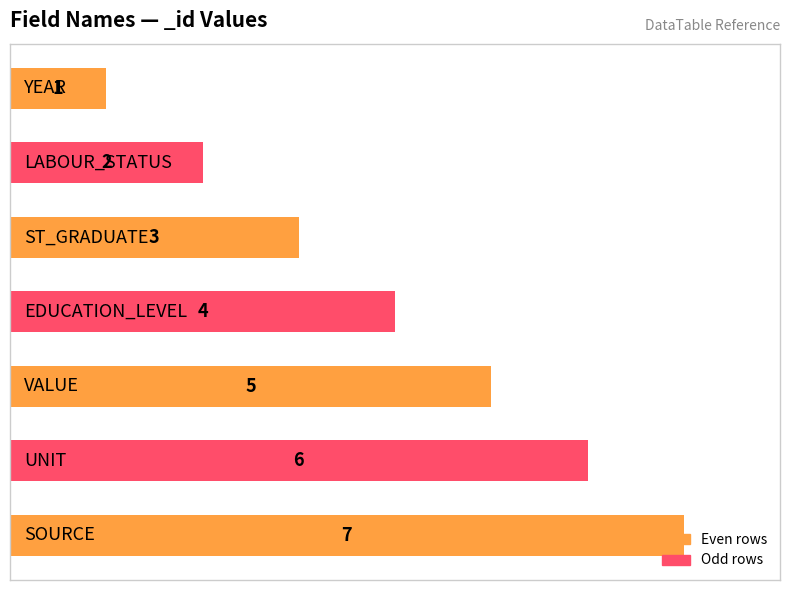

What is the difference between the maximum and minimum values?

6